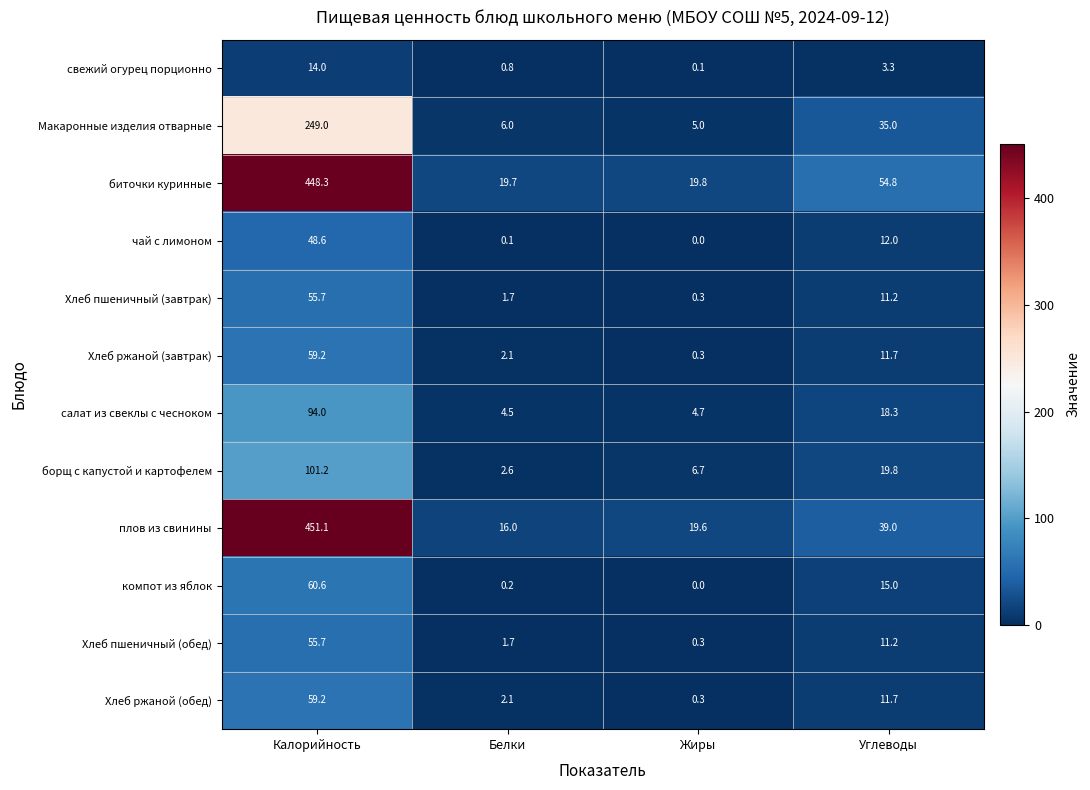

What value does the Макаронные изделия отварные series have at Белки?

6.0